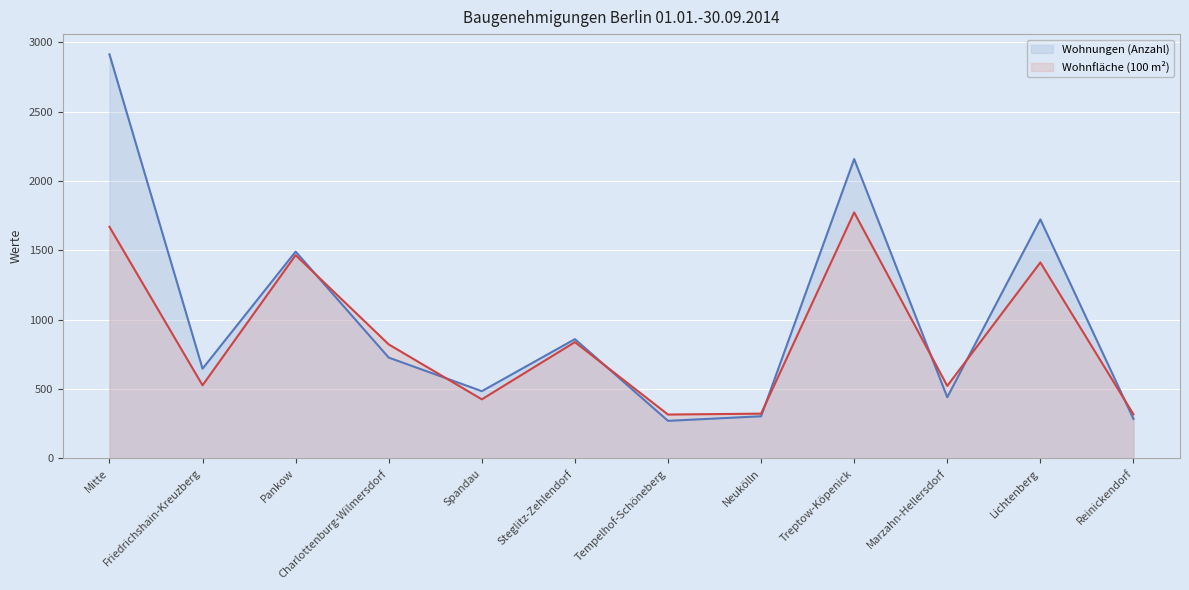

Between Friedrichshain-Kreuzberg and Lichtenberg, which series saw the biggest shift?

Wohnungen (Anzahl) (line)